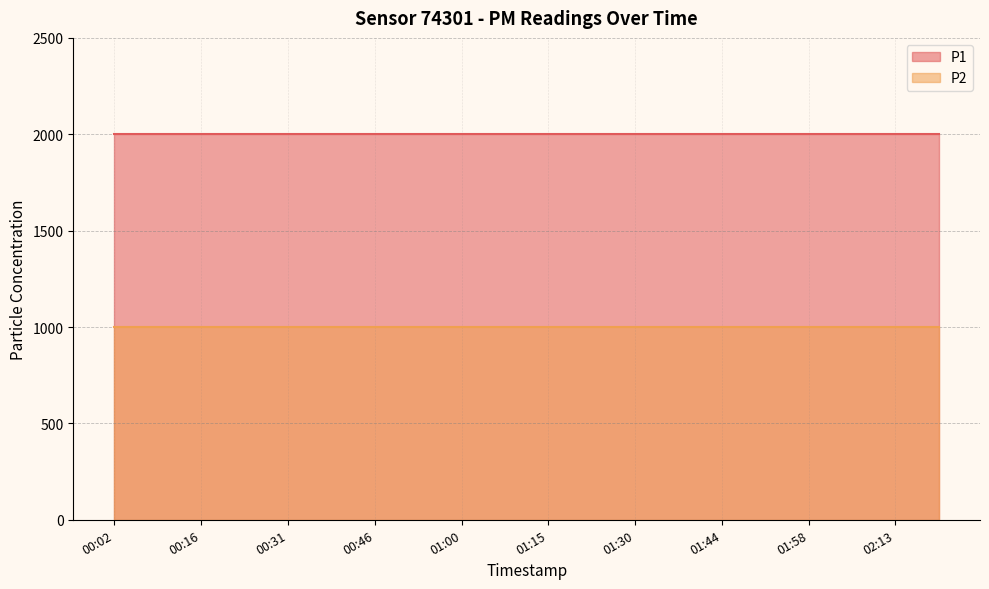

How many categories are shown in the chart?

20